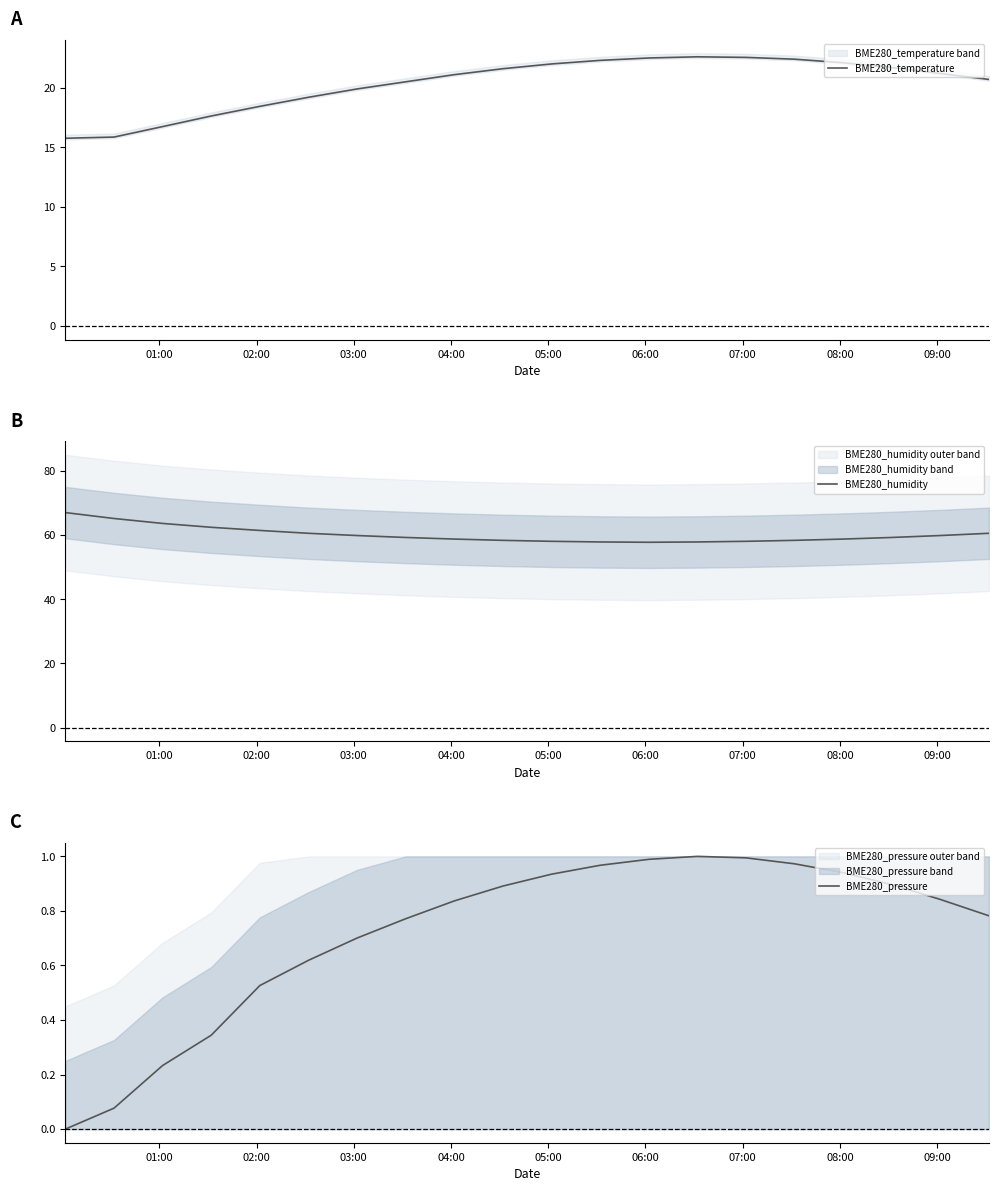

What is the minimum value for BME280_temperature?

15.8